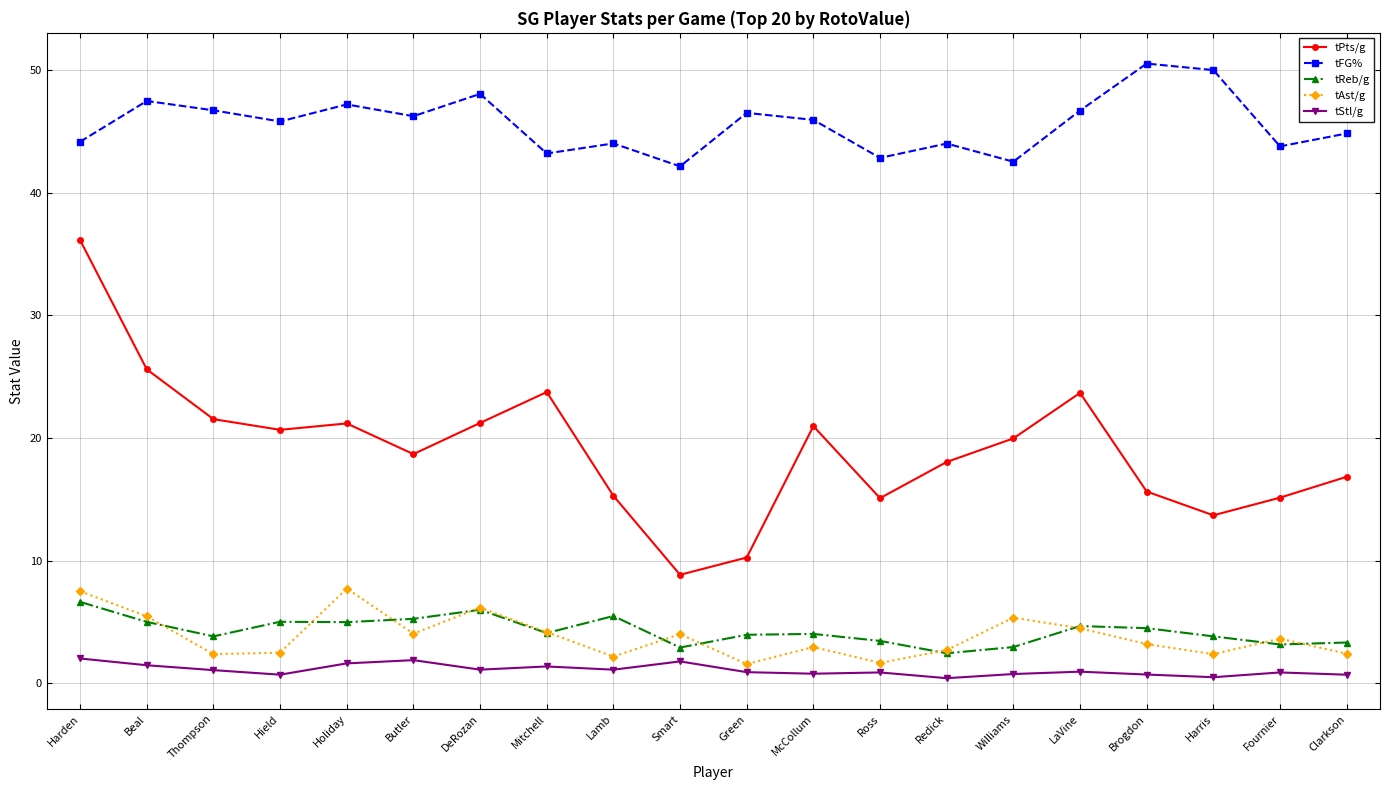

True or false: tPts/g and tAst/g intersect in this chart.

False